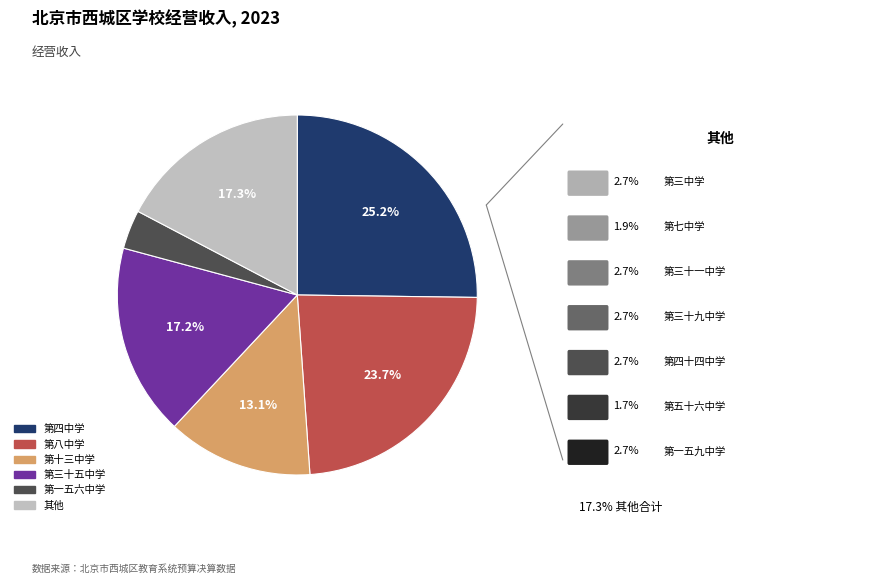

Is there a majority slice in this chart?

No